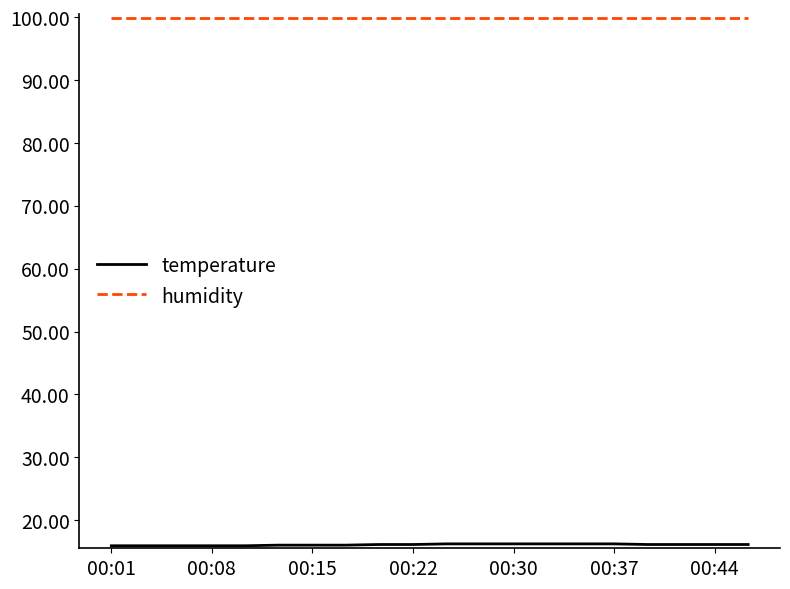

Which series has the largest total across all categories?

humidity